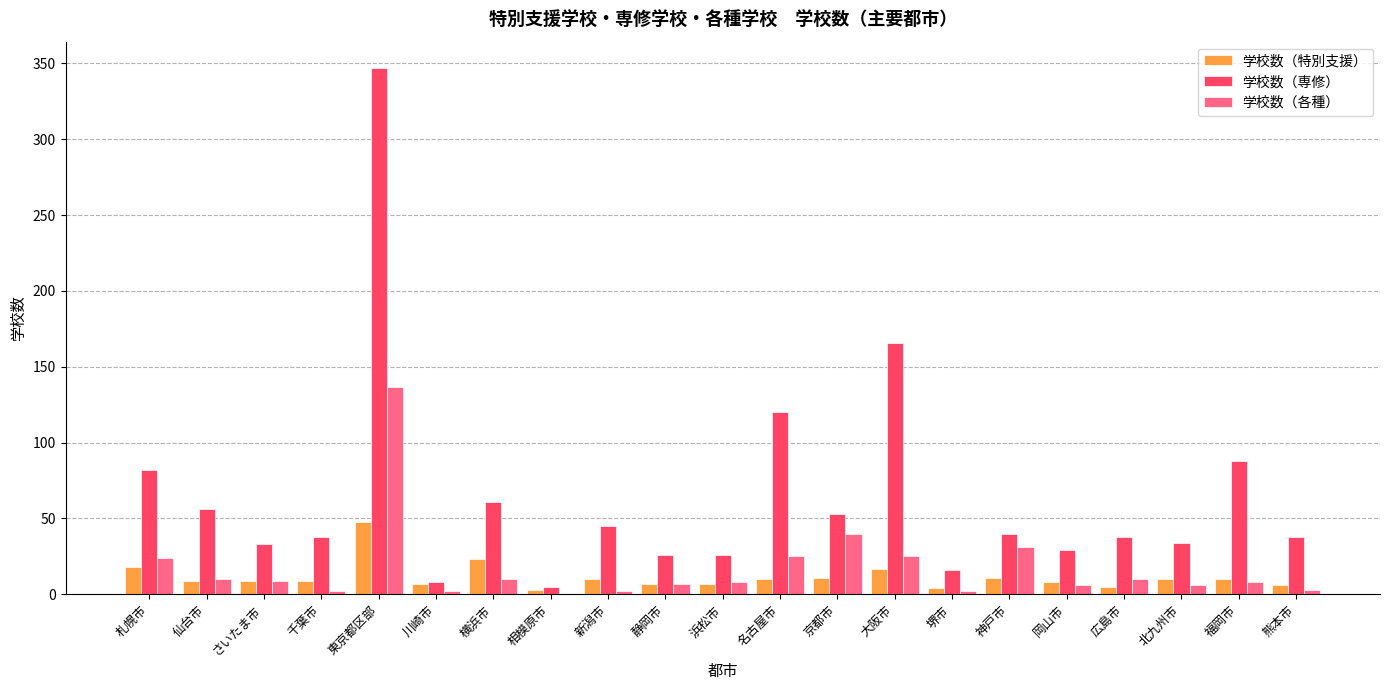

What is the sum of all 学校数（各種） values?

367